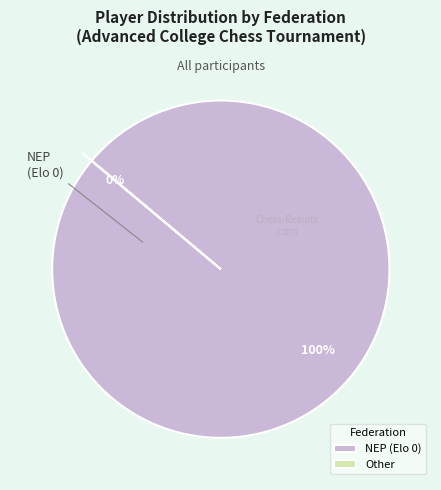

To the nearest percent, what portion does NEP (Elo 0) represent?

100%